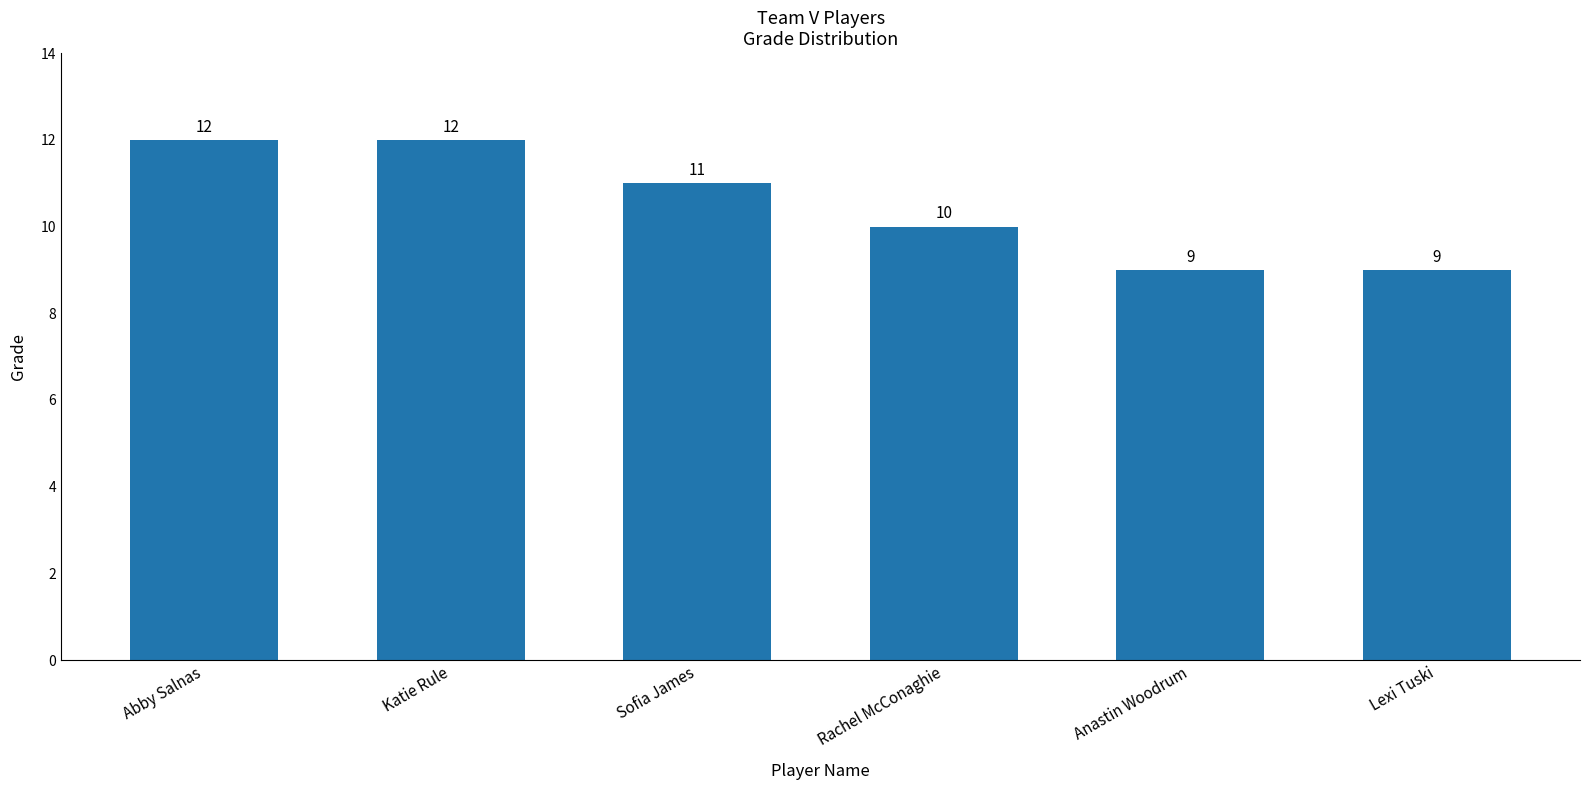

The chart shows a value of 20 at Katie Rule. True or false?

False